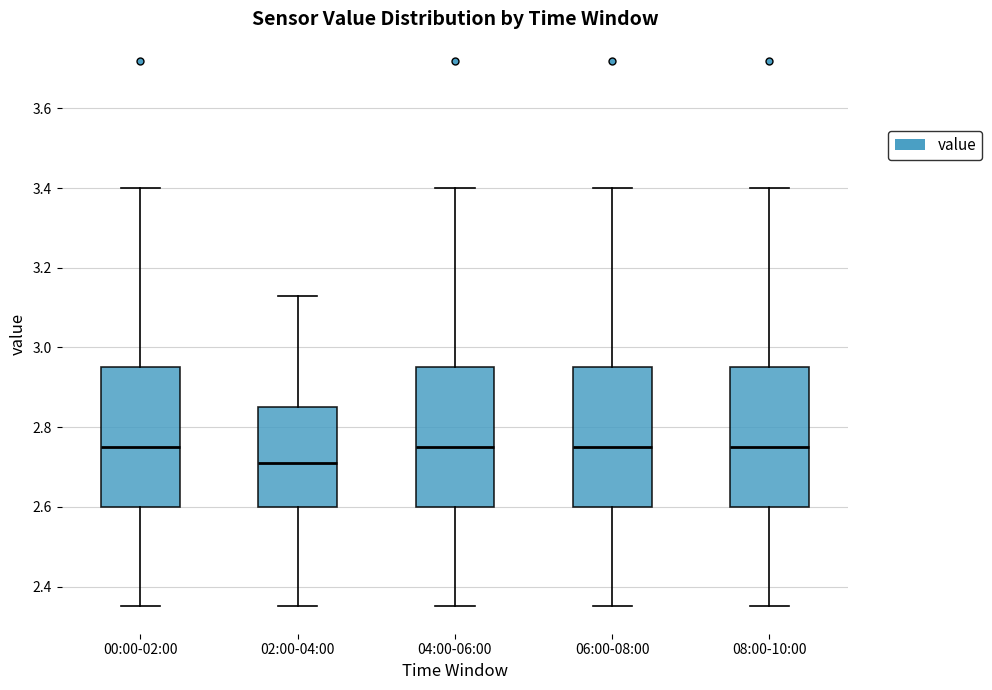

Which box's median line is the lowest?

02:00-04:00